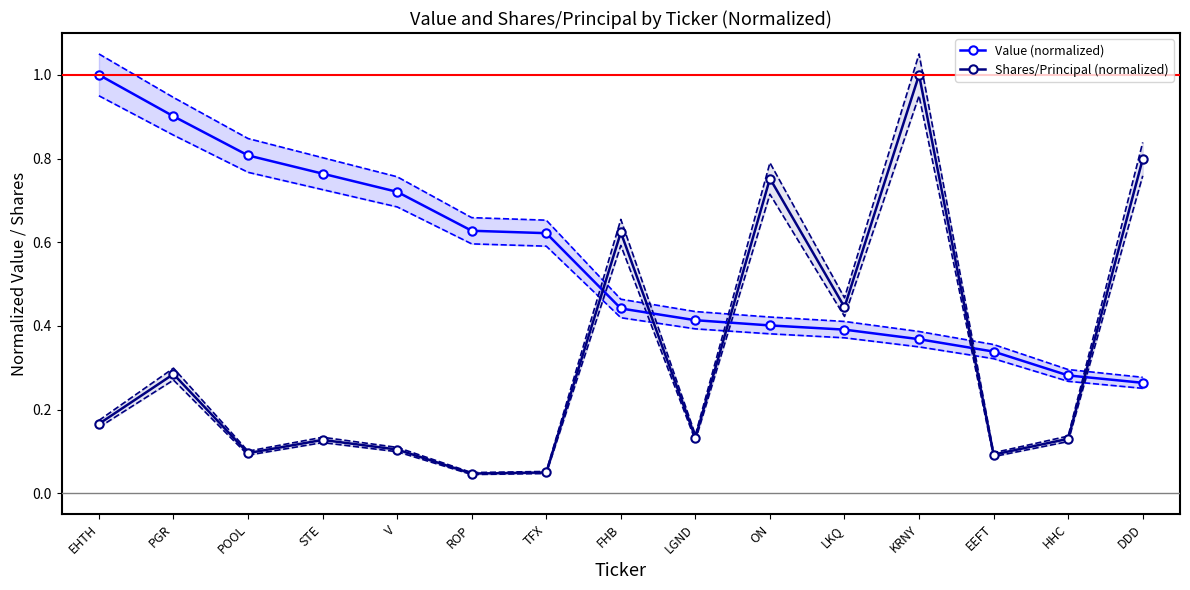

What are all the series names shown in the legend?

Value (normalized), Shares/Principal (normalized)